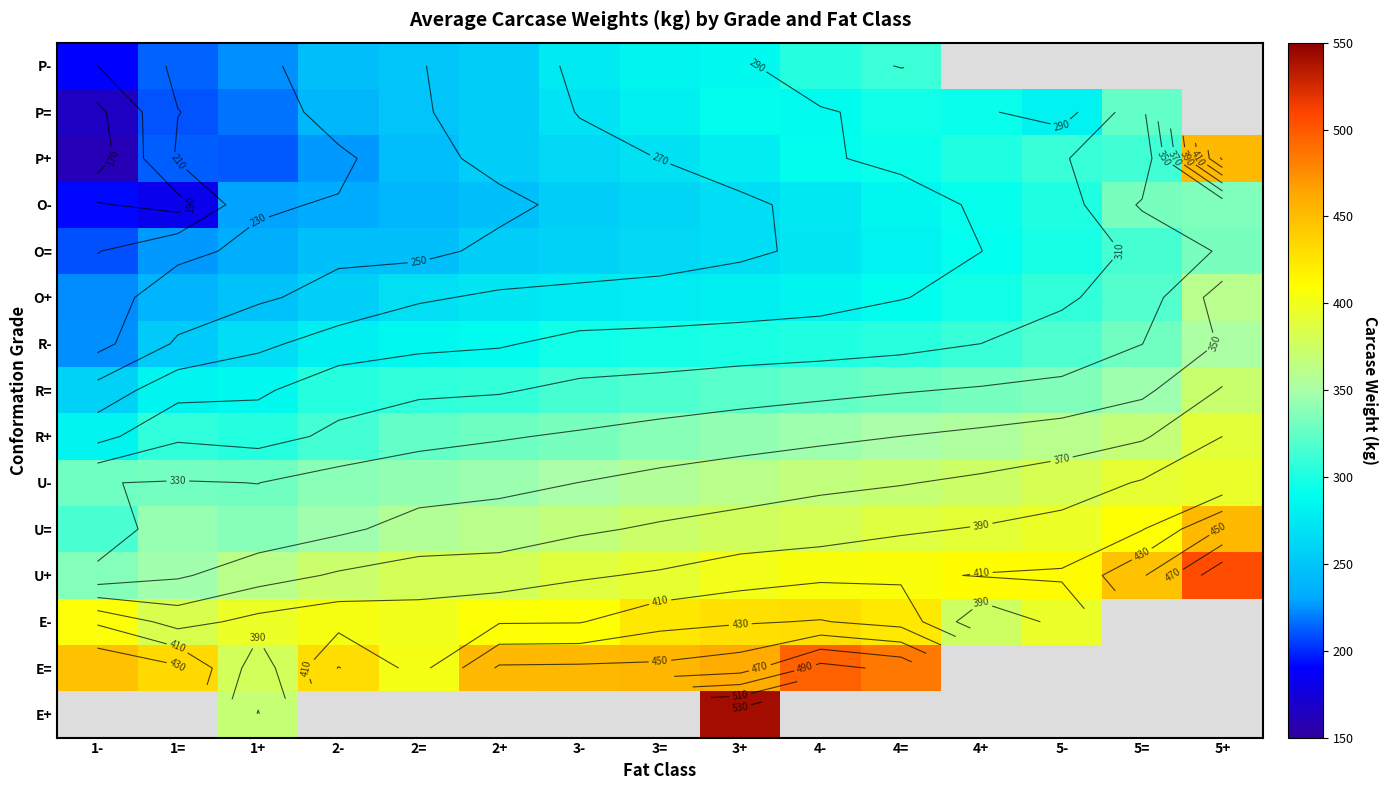

Rank the series at 5= from lowest to highest value.

E+, E=, E-, P-, P+, O=, O+, P=, R-, O-, R=, R+, U-, U=, U+